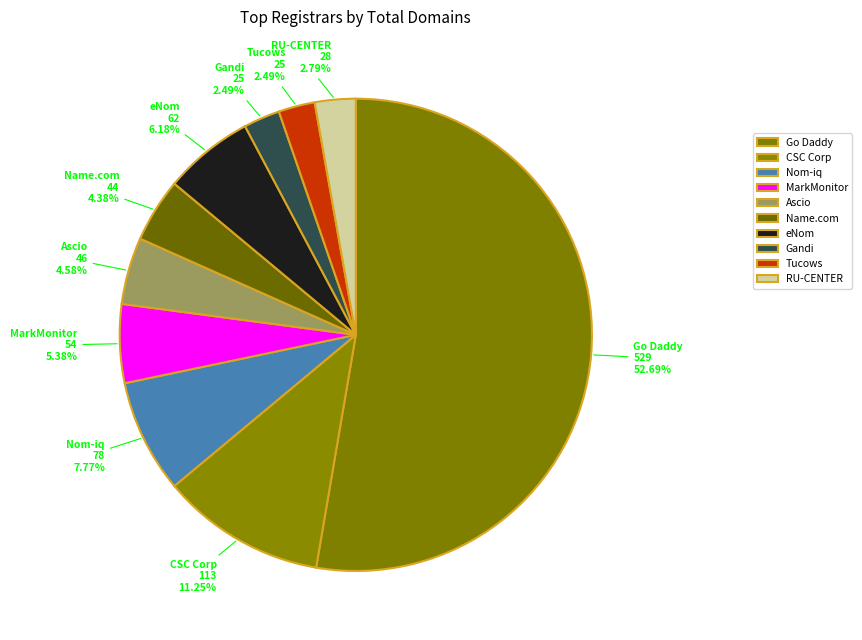

How many slices are in this pie chart?

10